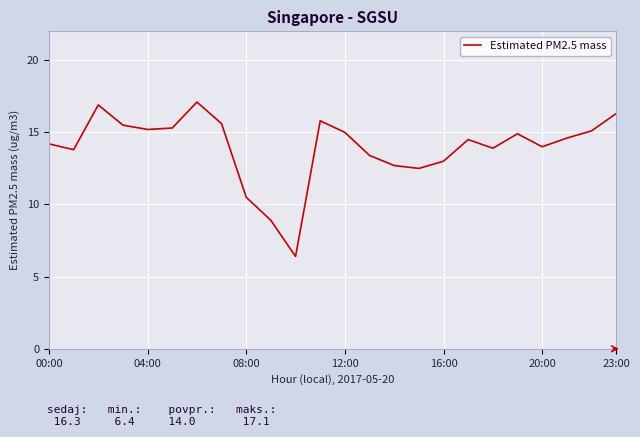

What is the maximum value shown in the chart?

17.1